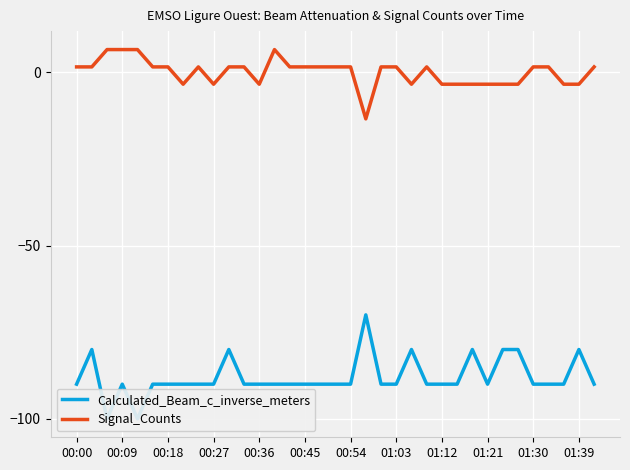

The value of Calculated_Beam_c_inverse_meters at 29 is -122.6. True or false?

False